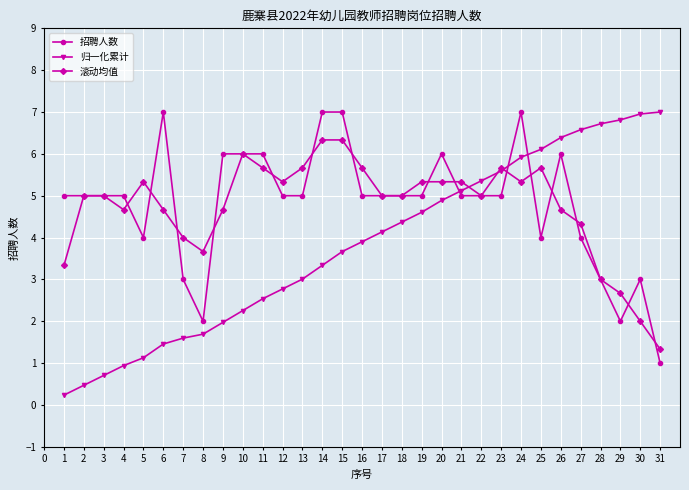

How many lines are shown in the chart?

3